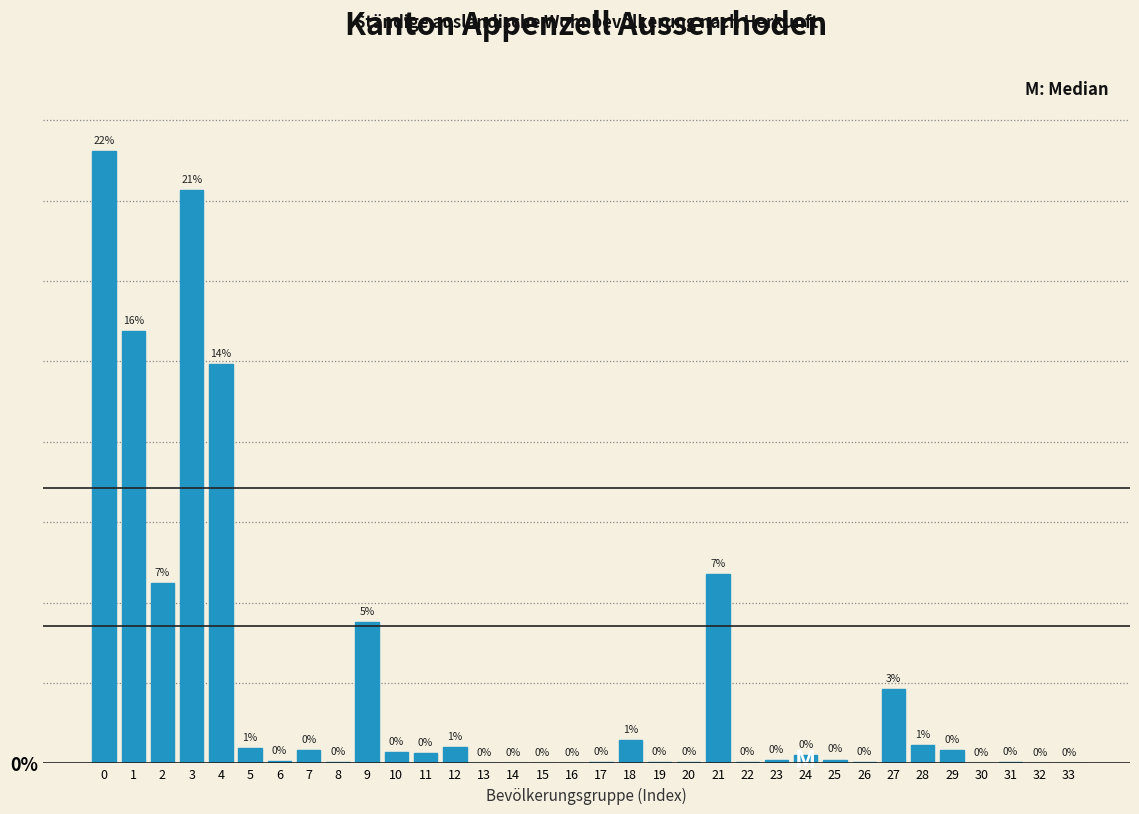

Reading left to right, extract all data points from this chart.

0=7612	1=5371	2=2241	3=7133	4=4962	5=187	6=30	7=171	8=21	9=1762	10=136	11=130	12=209	13=4	14=0	15=4	16=2	17=17	18=293	19=13	20=16	21=2358	22=11	23=40	24=104	25=48	26=12	27=927	28=230	29=171	30=4	31=17	32=1	33=1